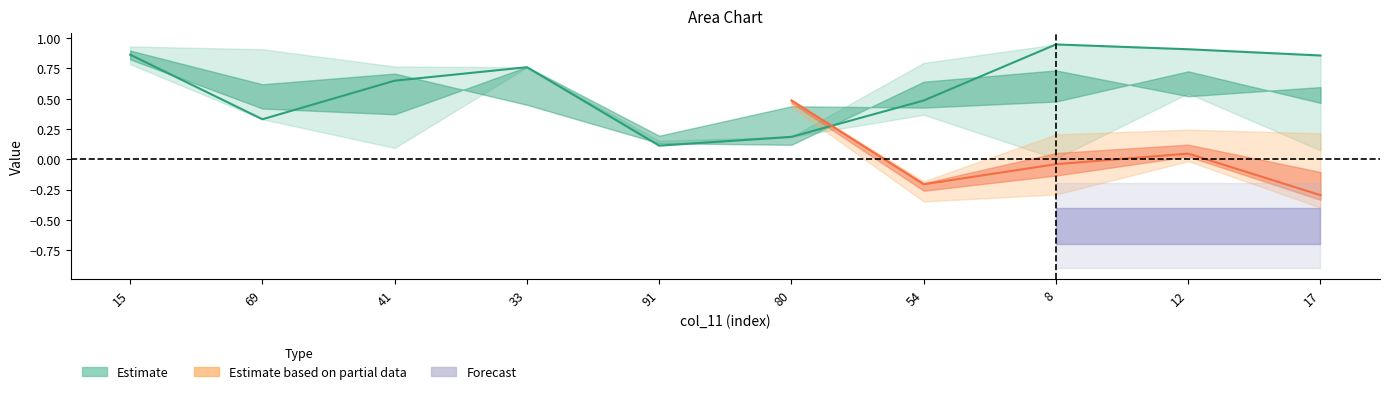

True or false: col_1 has more than 2 interior local peaks.

False